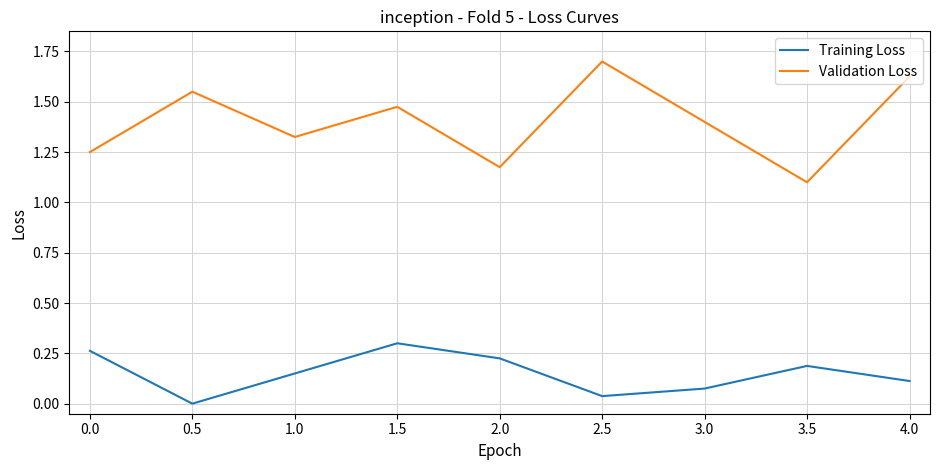

Between 2.0 and 4.0, which series saw the biggest shift?

Validation Loss